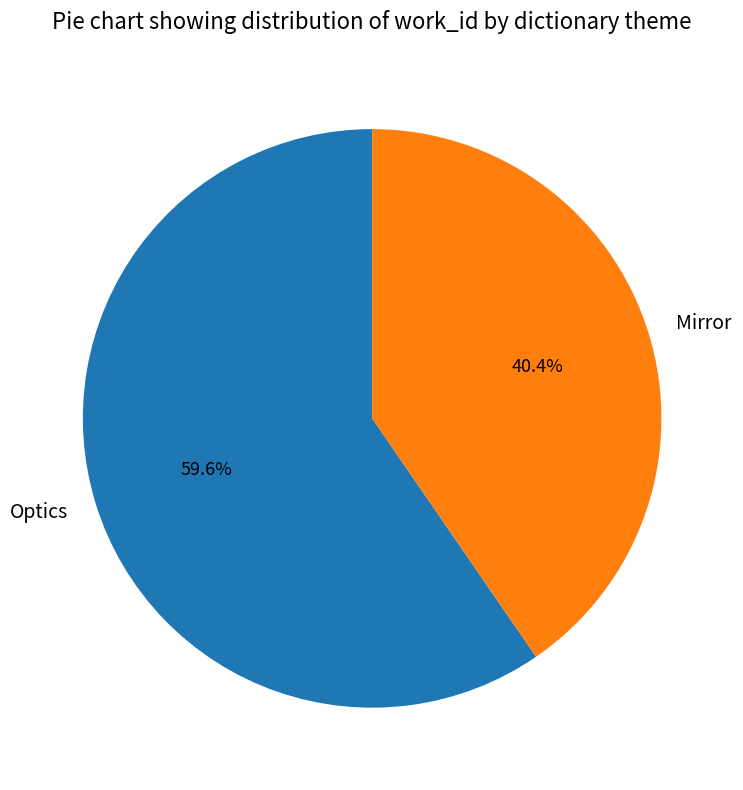

Is it true that Mirror is 40% of the pie?

True